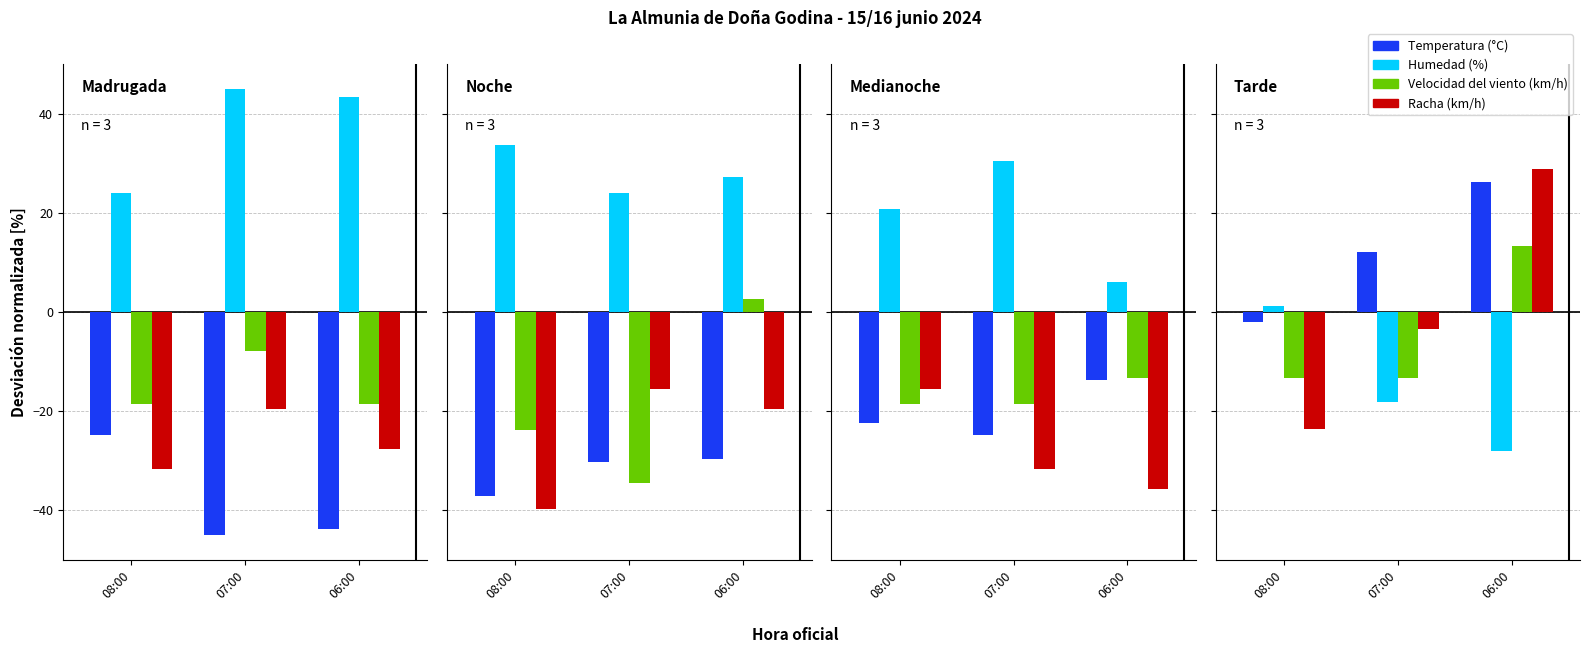

At which label does Velocidad del viento (km/h) first exceed -18?

07:00